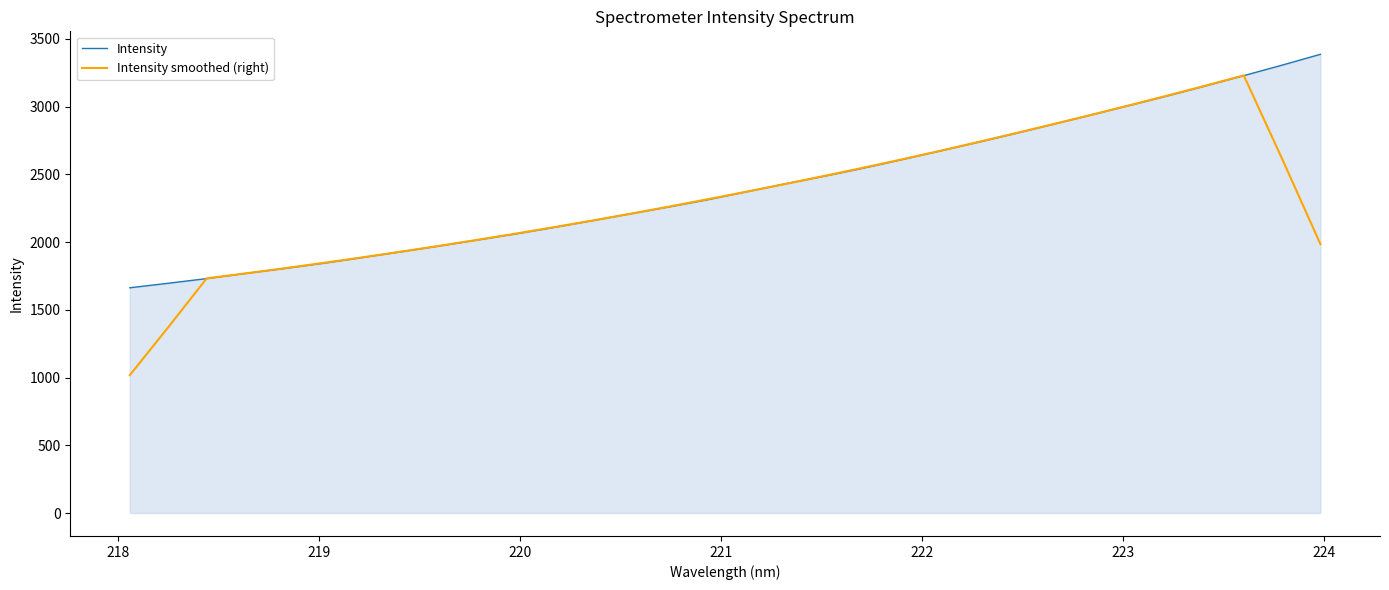

What is the lowest value of the Intensity series?

1663.0